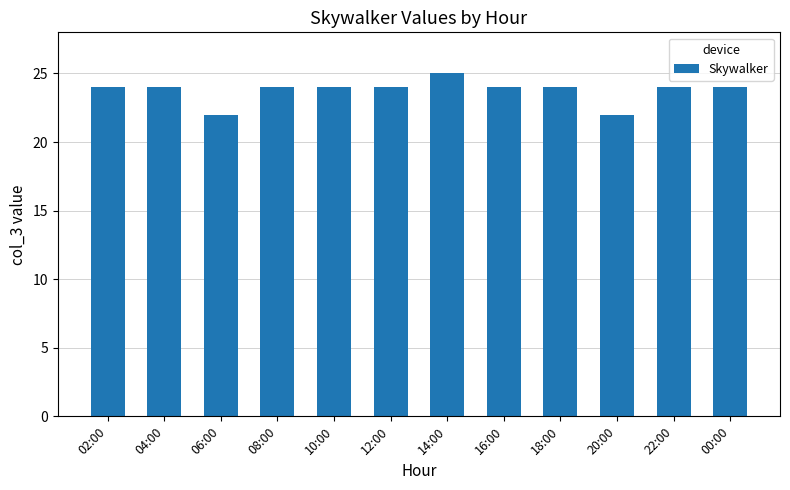

The chart shows a value of 24 at 22:00. True or false?

True